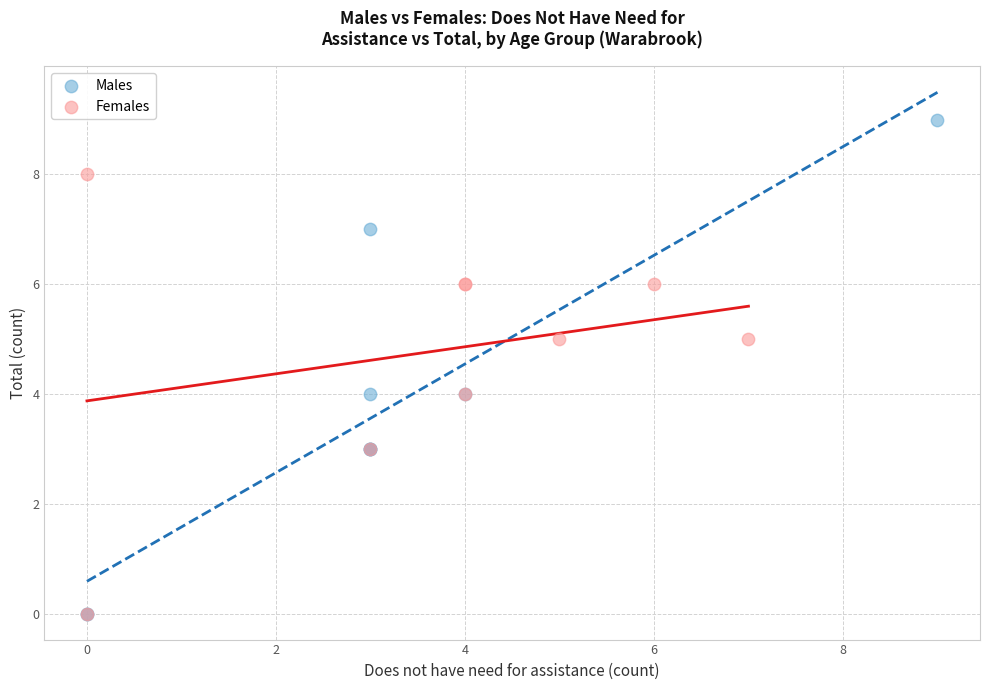

Which series has the widest spread of Y values?

Males